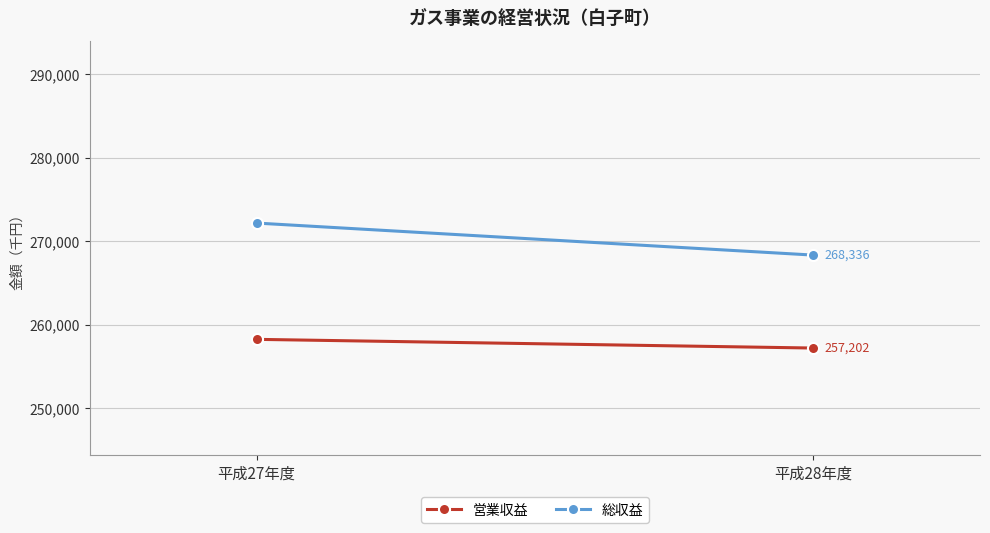

At which category is the sum across all series the highest?

平成27年度